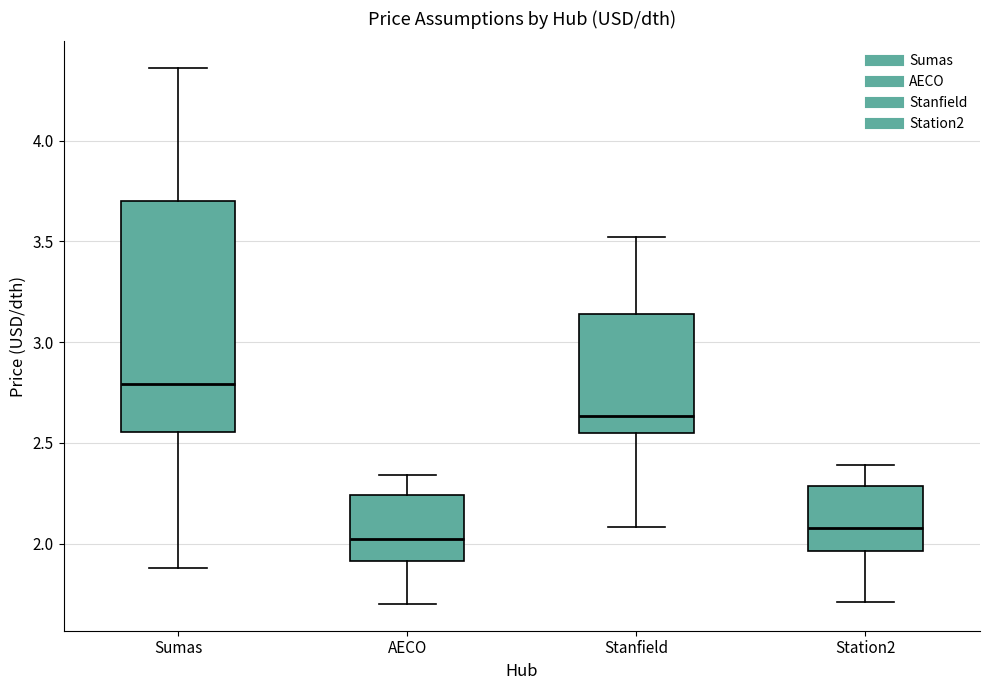

Which box's median line is the highest?

Sumas